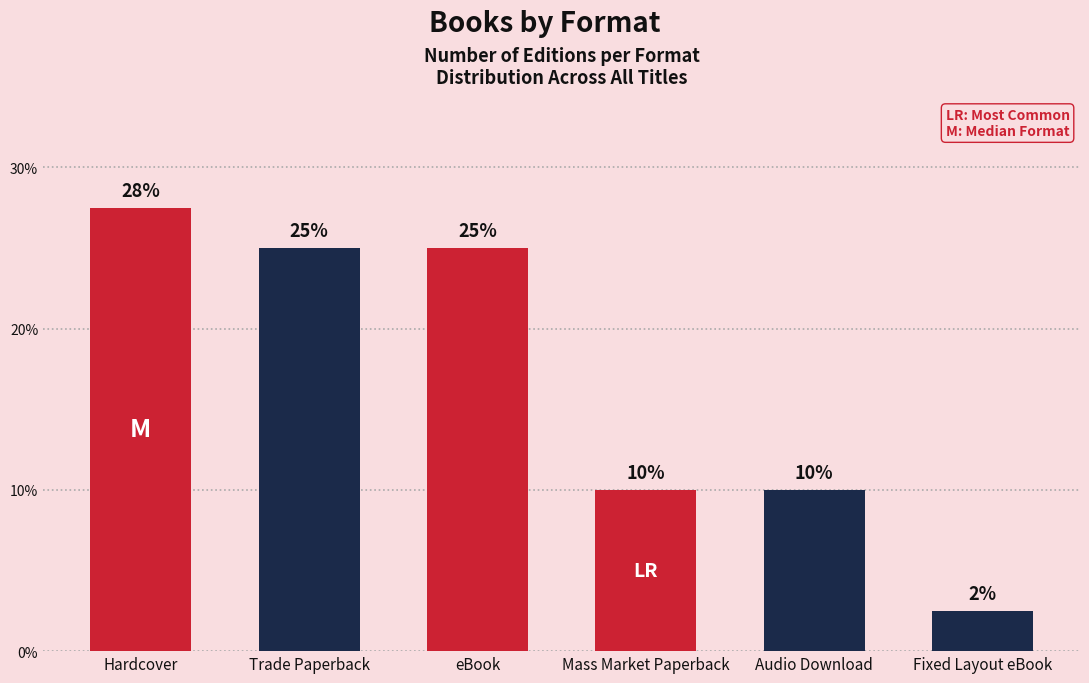

How many values are between 10 and 25?

4